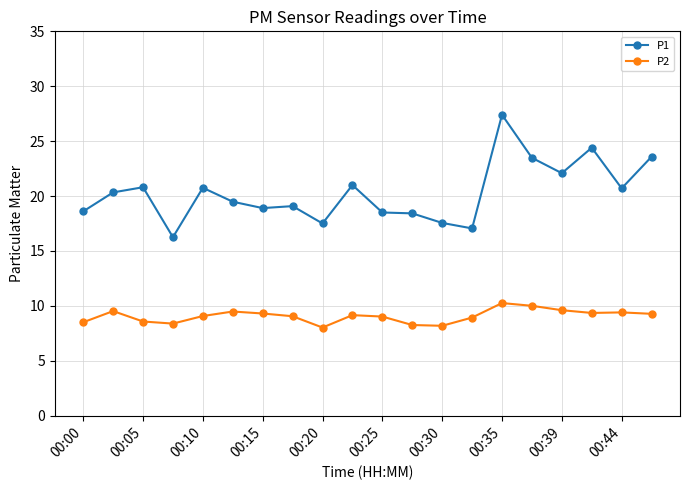

List the series in order of their overall mean, lowest first.

P2, P1